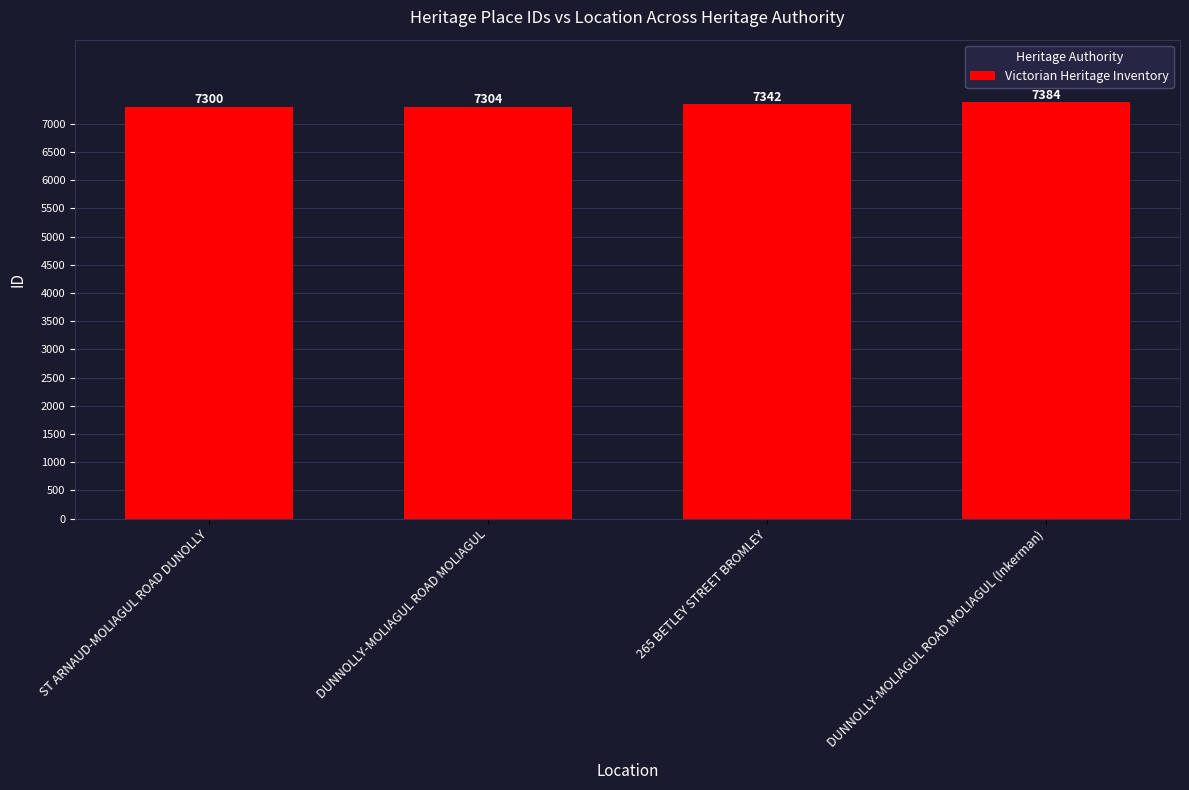

Which has a higher value, DUNNOLLY-MOLIAGUL ROAD MOLIAGUL or 265 BETLEY STREET BROMLEY?

265 BETLEY STREET BROMLEY